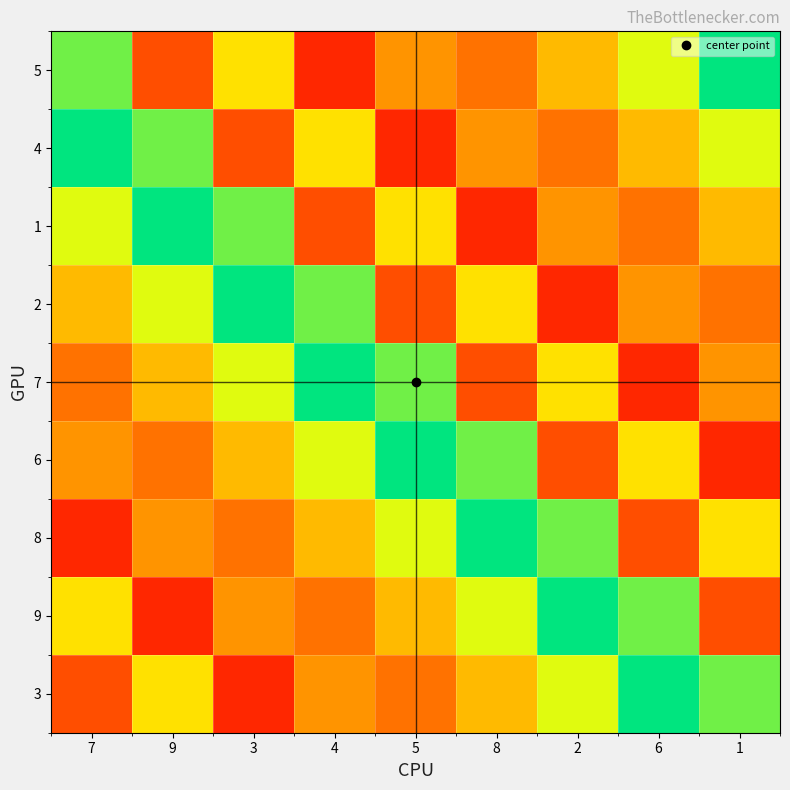

At which category is the sum across all series the highest?

7